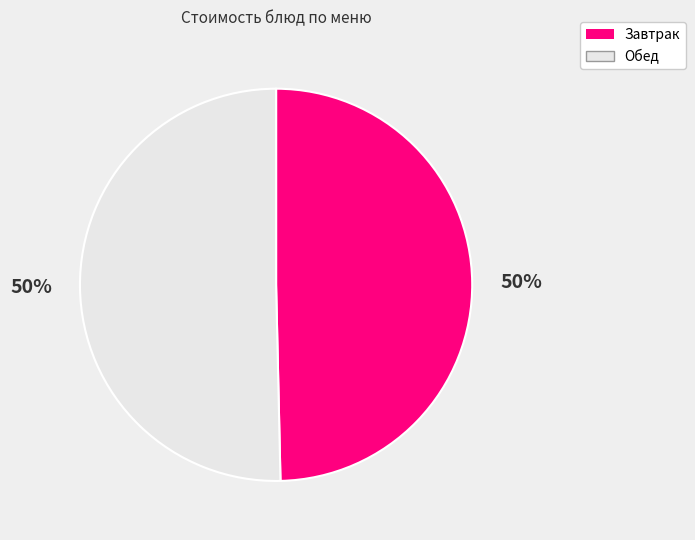

To the nearest percent, what is the average slice percentage?

50%